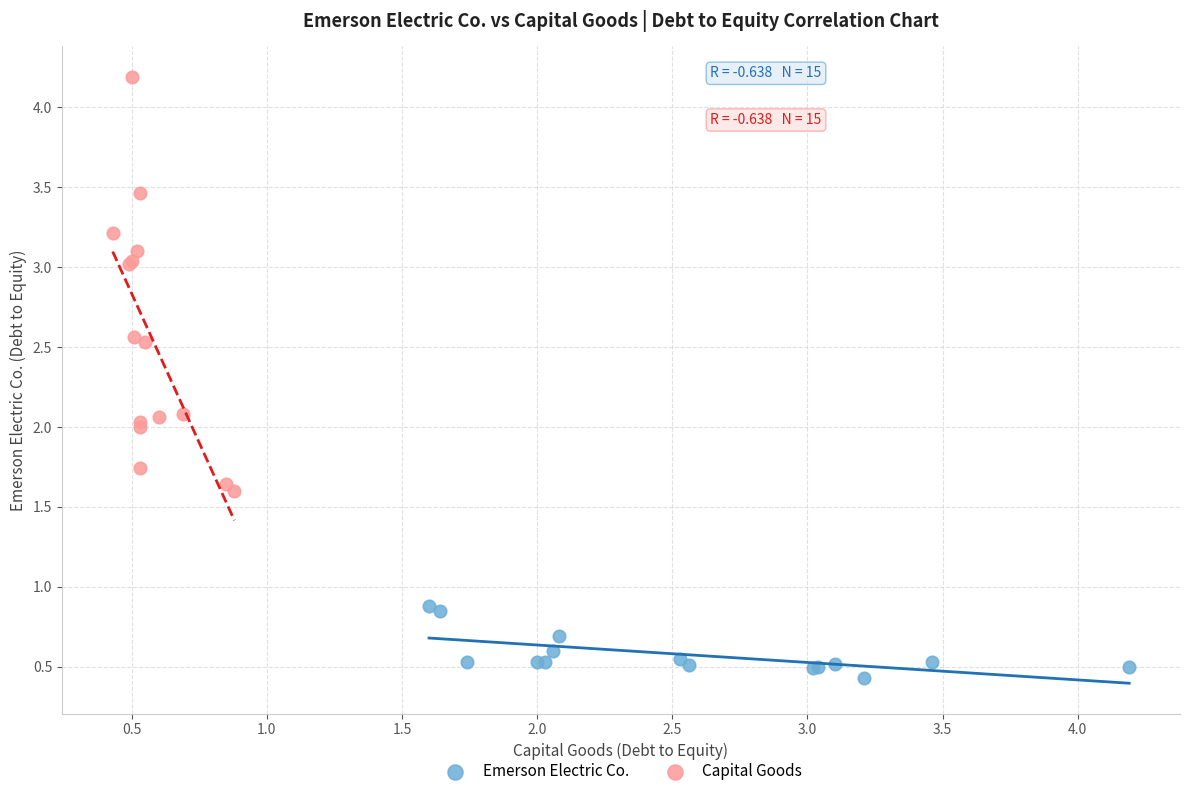

What are all the series names shown in the legend?

Emerson Electric Co., Capital Goods